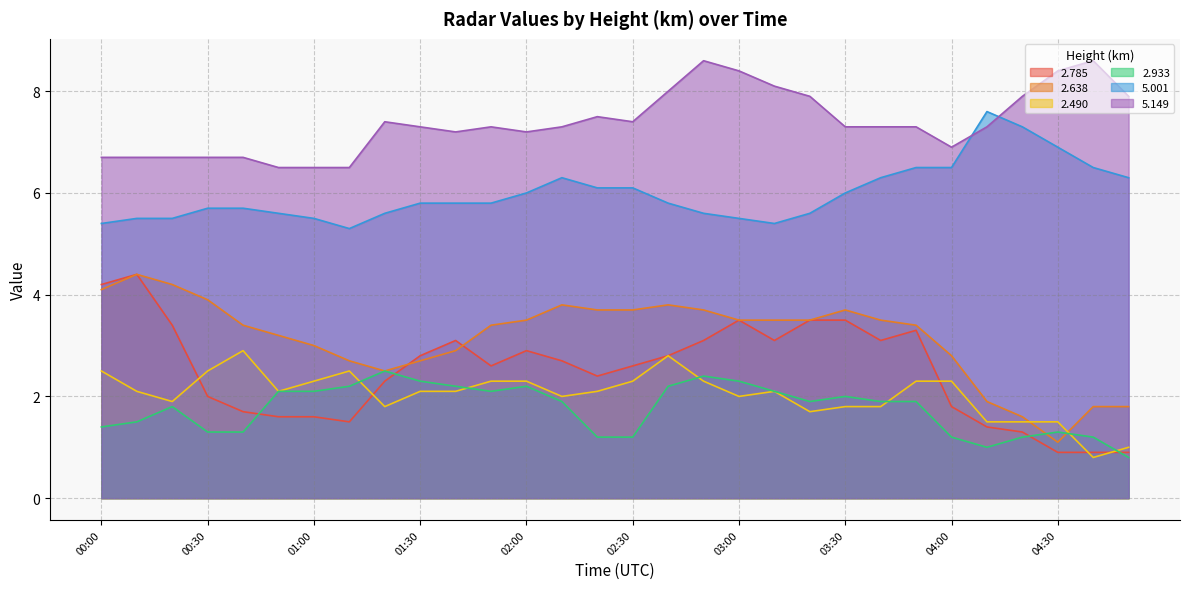

Which series changed the most between 03:50 and 04:50?

2.785